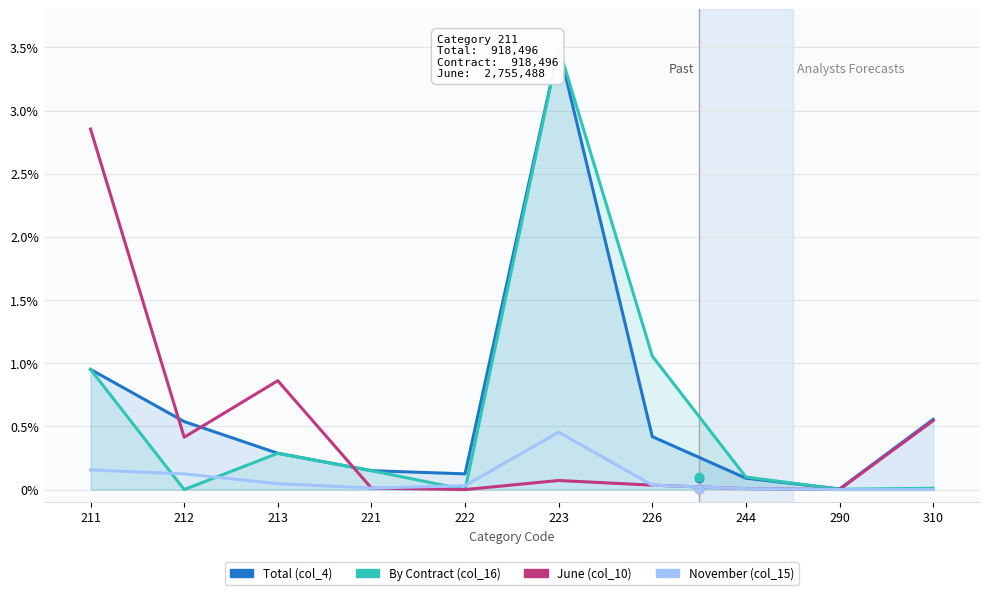

True or false: By Contract (col_16) and November (col_15) cross at least once.

True